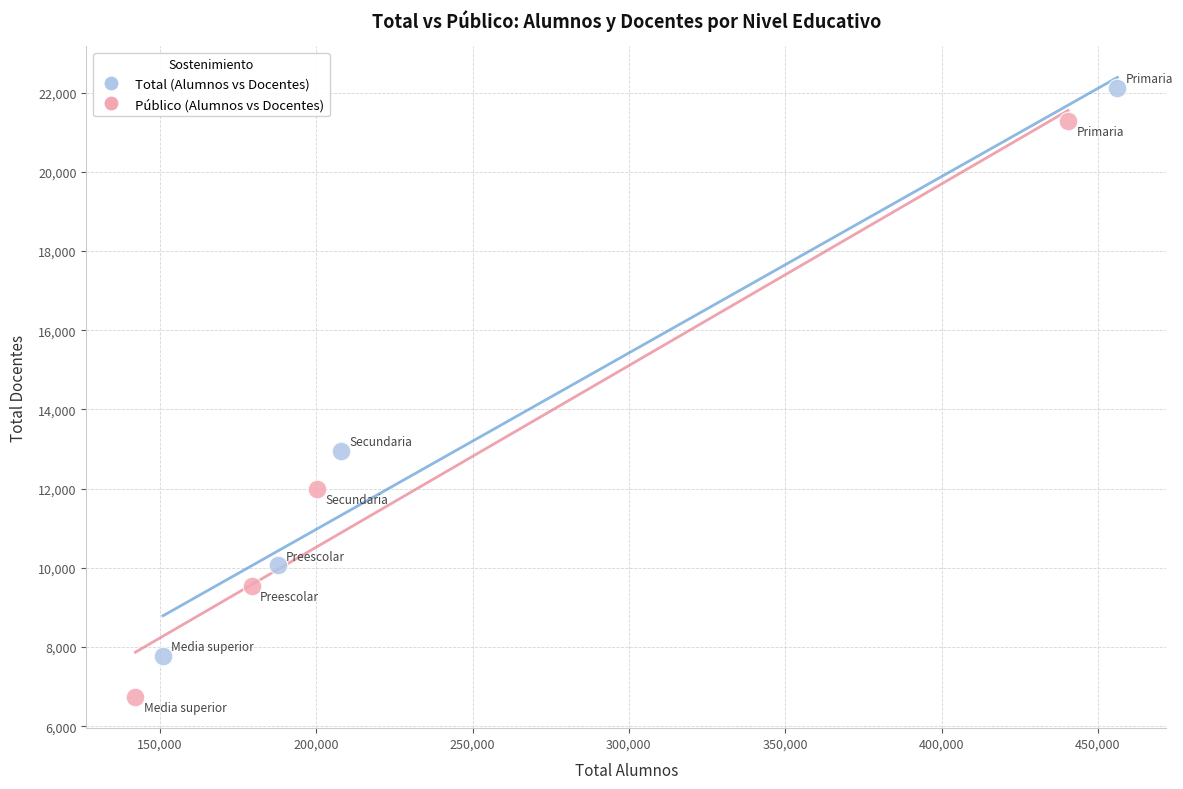

What are all the series names shown in the legend?

Total (Alumnos vs Docentes), Público (Alumnos vs Docentes)